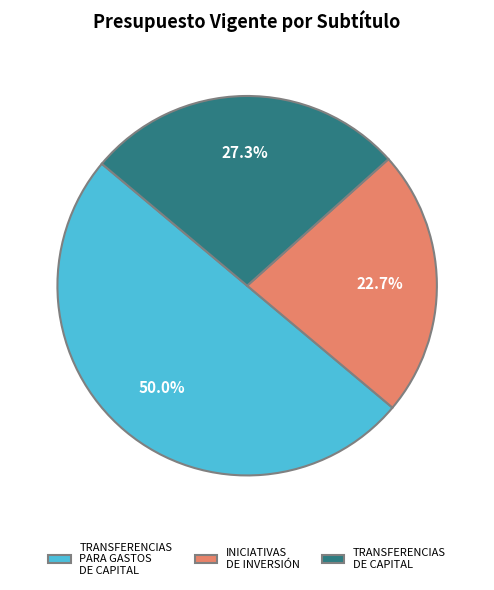

Rank the categories by value from highest to lowest.

TRANSFERENCIAS PARA GASTOS DE CAPITAL, TRANSFERENCIAS DE CAPITAL, INICIATIVAS DE INVERSIÓN